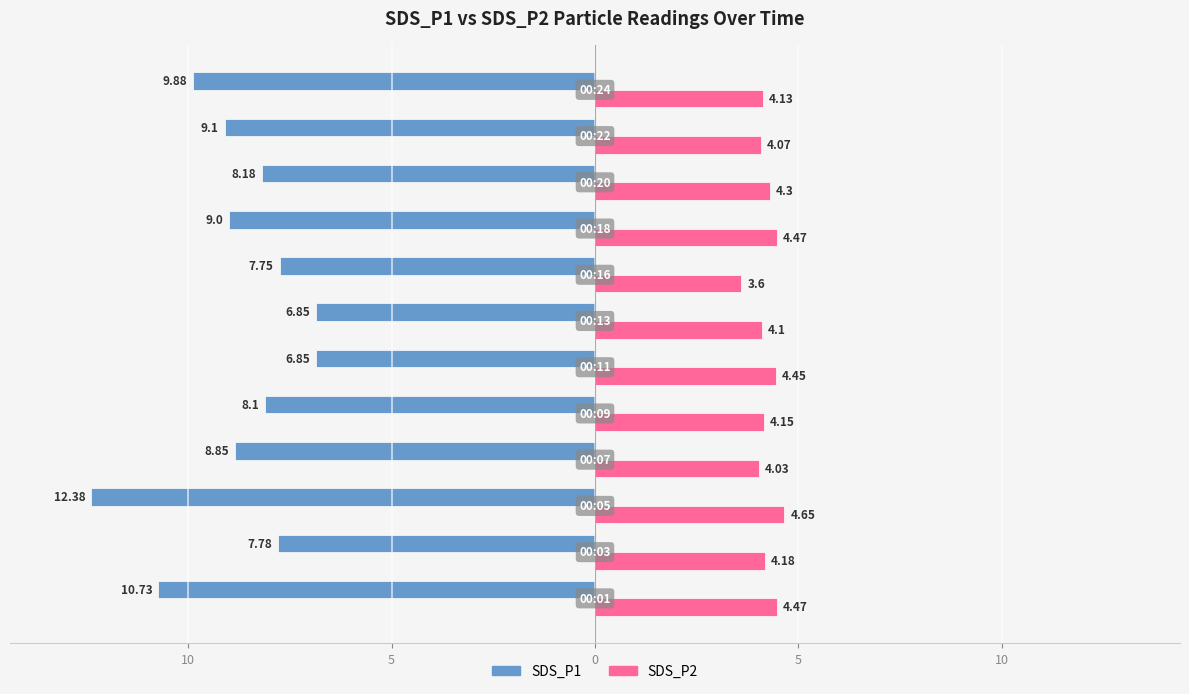

What are all the series names shown in the legend?

SDS_P1, SDS_P2